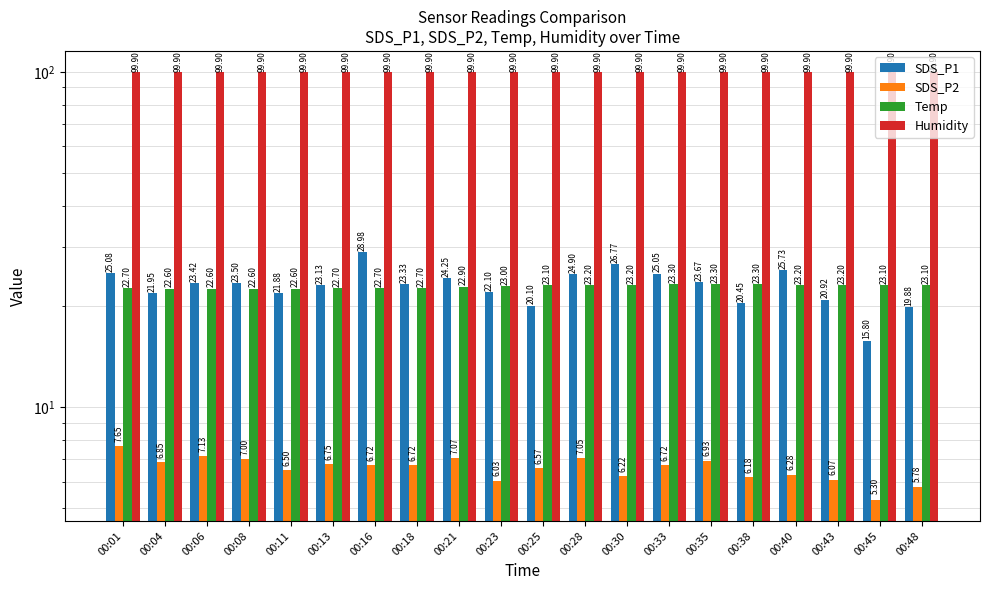

What is the average value of the SDS_P2 series?

6.6